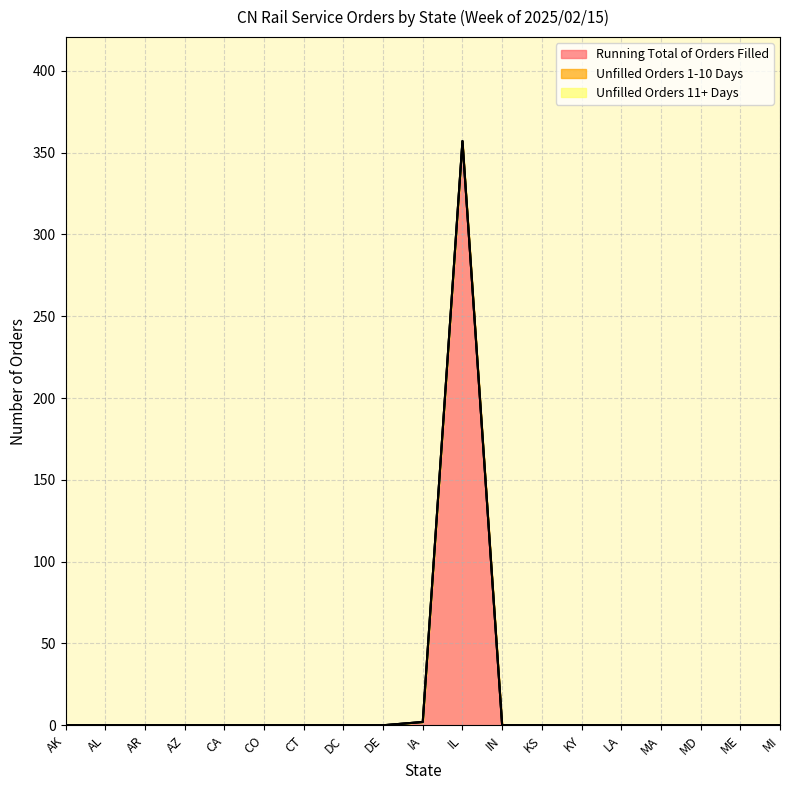

Which label corresponds to the largest value in the chart?

IL